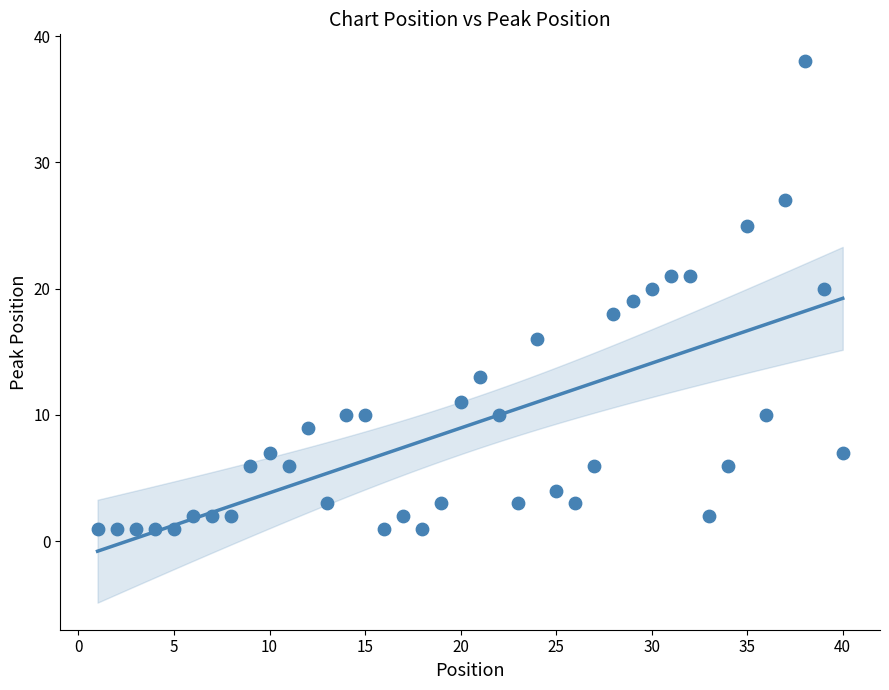

What is the range of Y values (max minus min)?

37